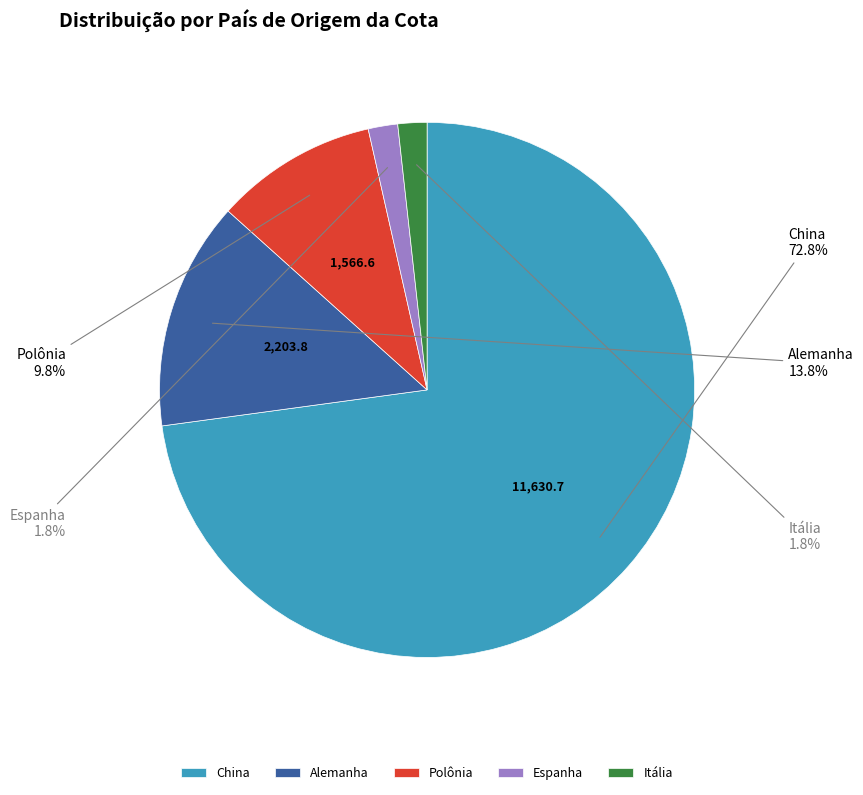

Which slice is the largest?

China